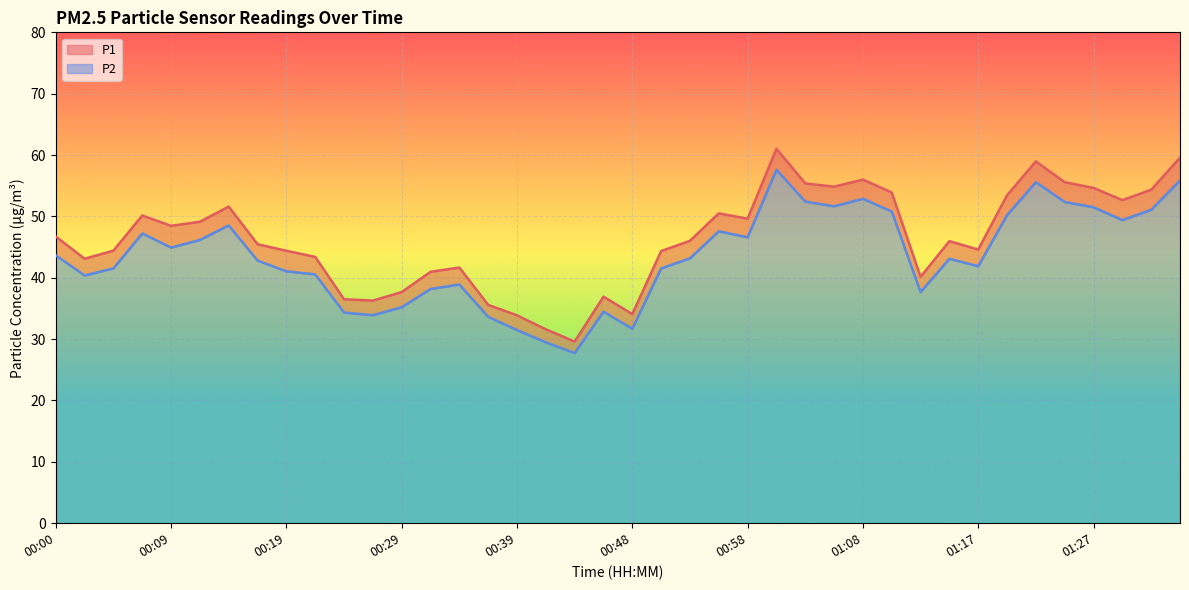

Which series has the largest range (max minus min)?

P1